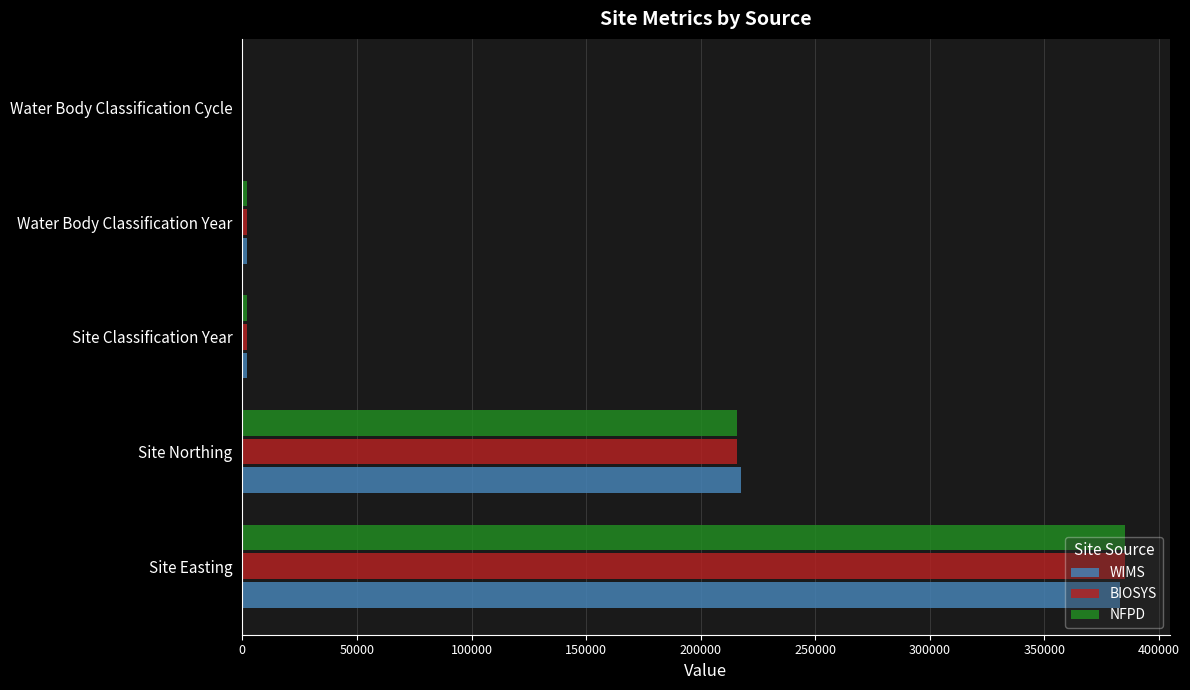

What is the highest value of the WIMS series?

383160